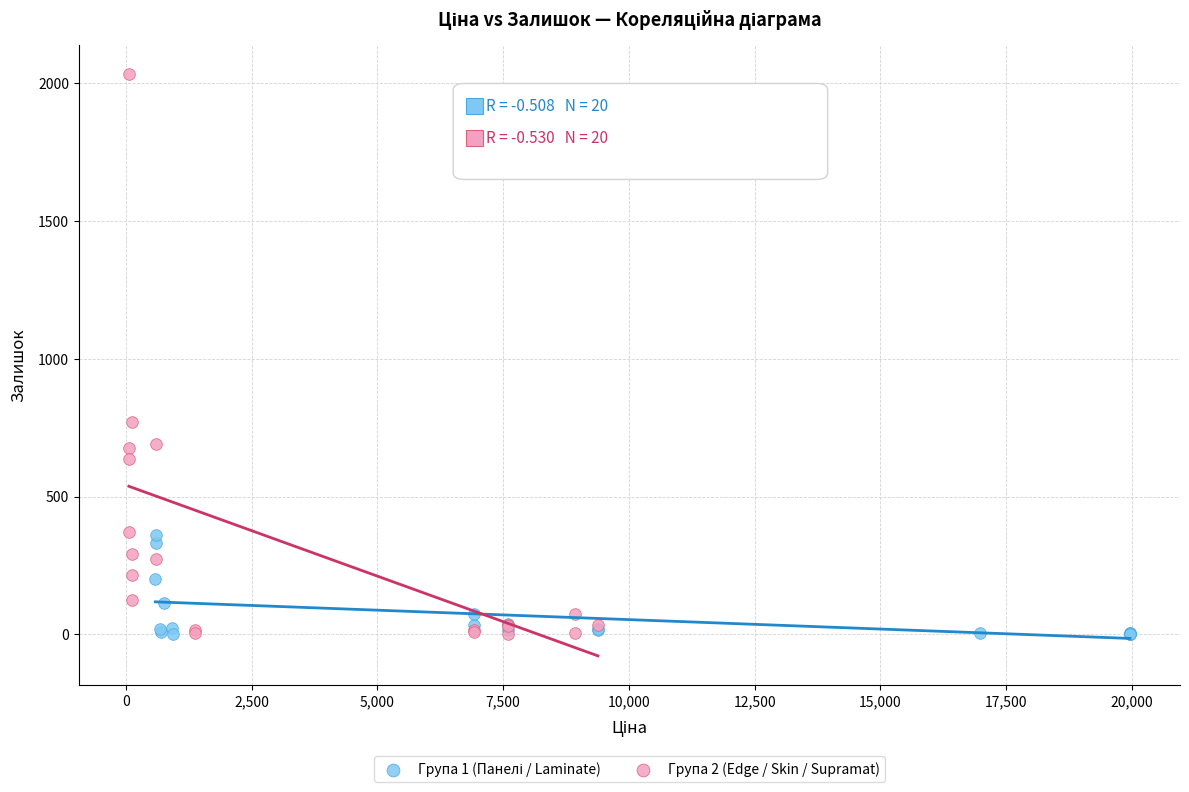

Which series has the widest spread of Y values?

Група 2 (Edge / Skin / Supramat)